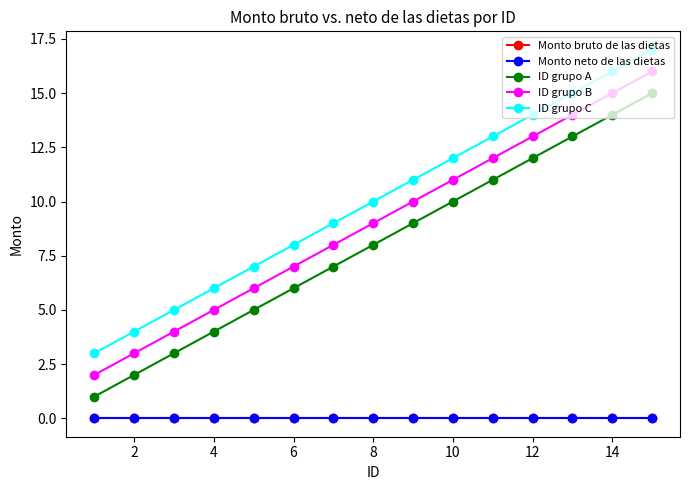

Does the chart have visible grid lines?

No